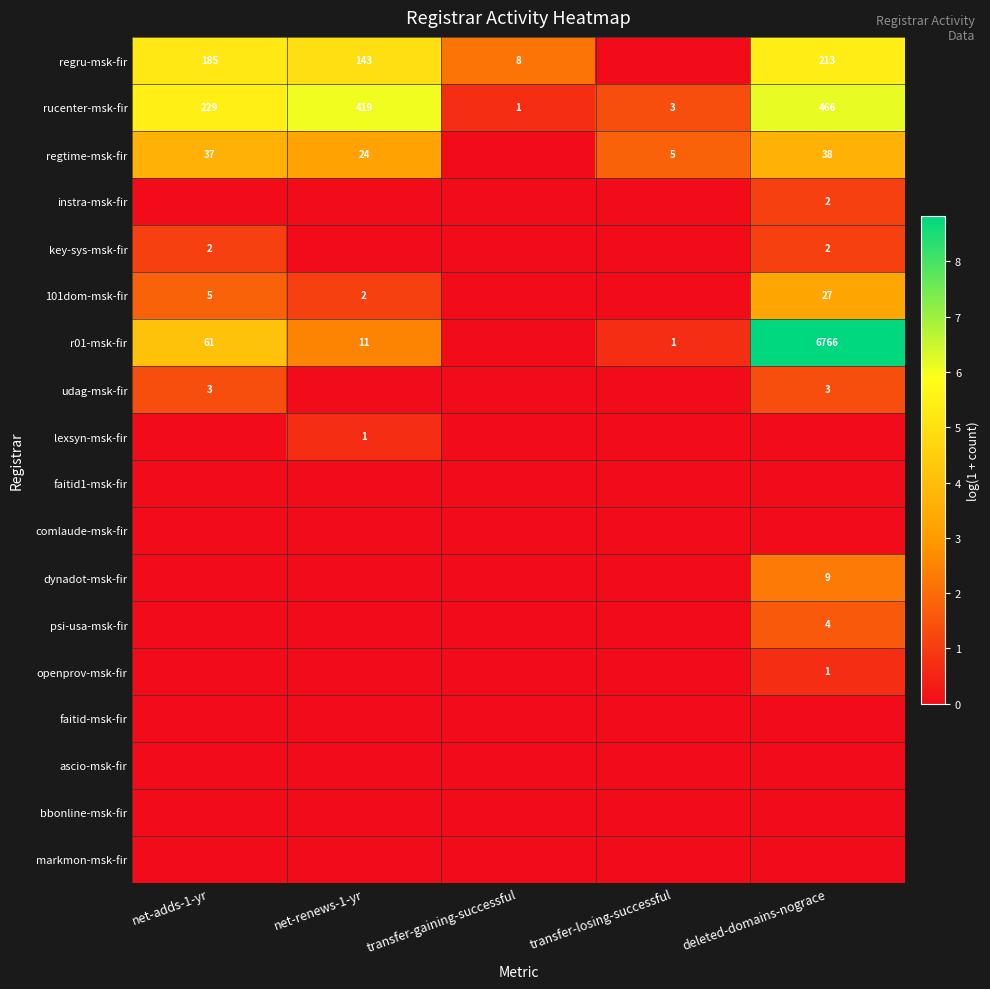

What is the total value across all series at net-renews-1-yr?

18.5